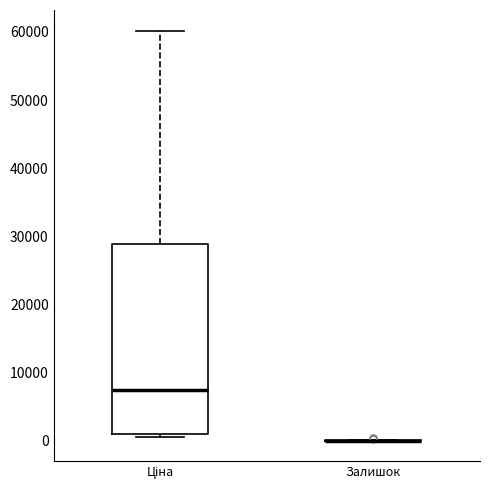

Reading left to right, read every box against the y-axis: the position of its median line, the range the box covers, and the ends of its whiskers. The values are not printed on the chart, so give them approximately, as read against the axis.

Ціна: median 7000, box 1000 to 29000, whiskers 1000 (just below the box's lower edge) to 60000
Залишок: box collapsed to a line at 0, whiskers 0 to 0